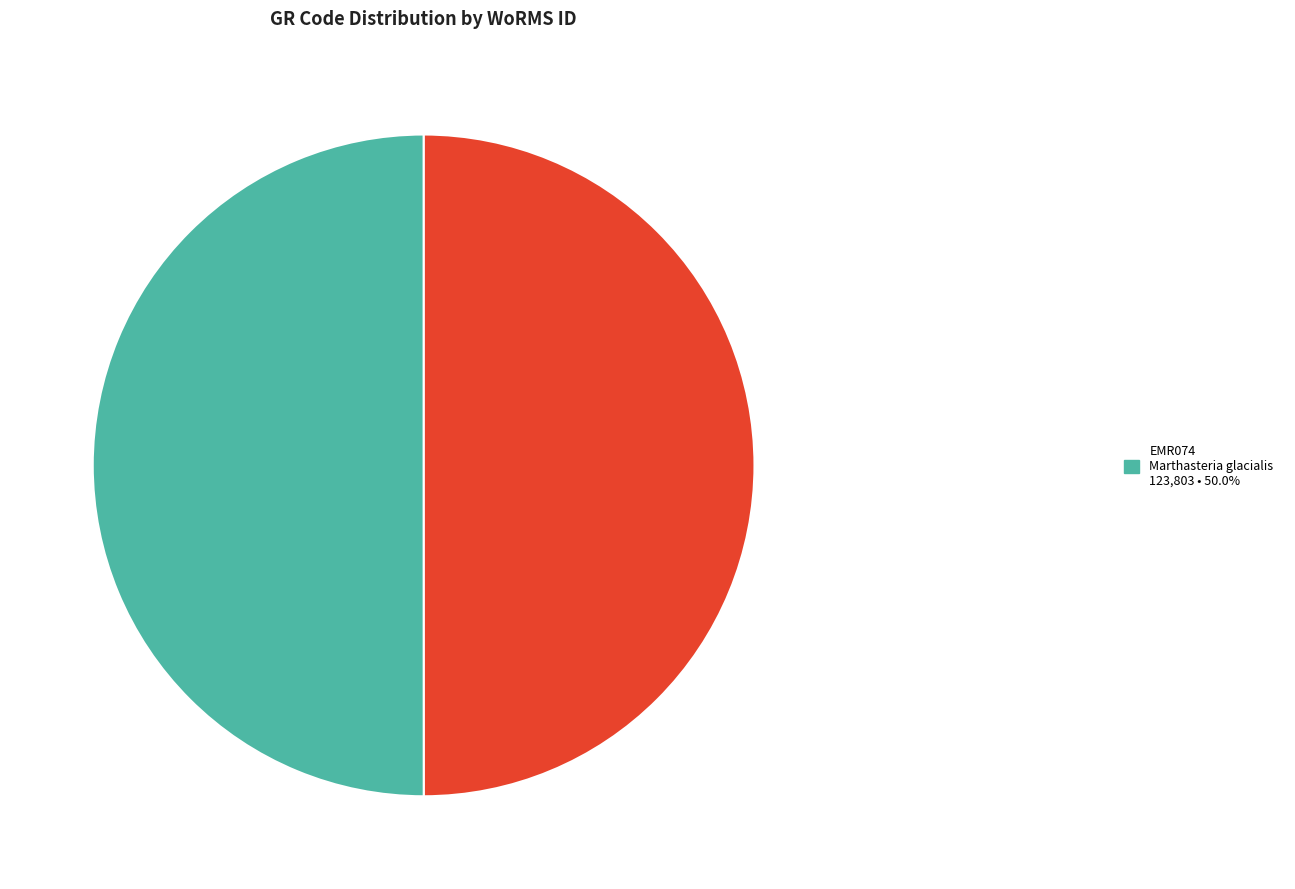

Which slice is the largest?

EMR074